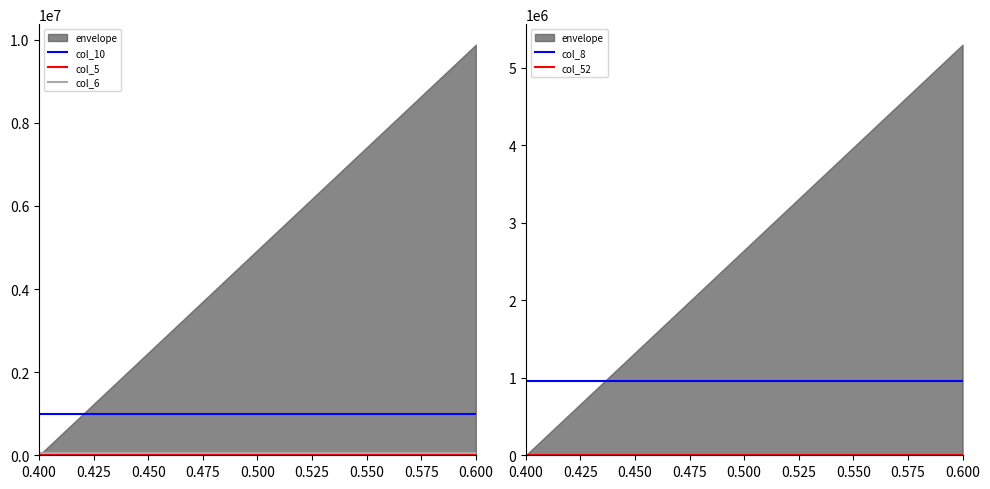

True or false: col_5 and col_52 intersect in this chart.

False